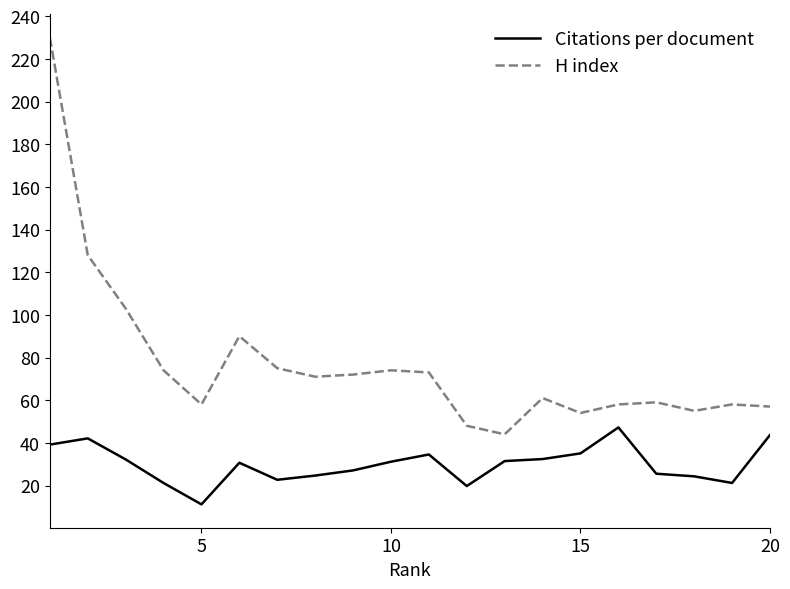

Which series has the largest total across all categories?

H index